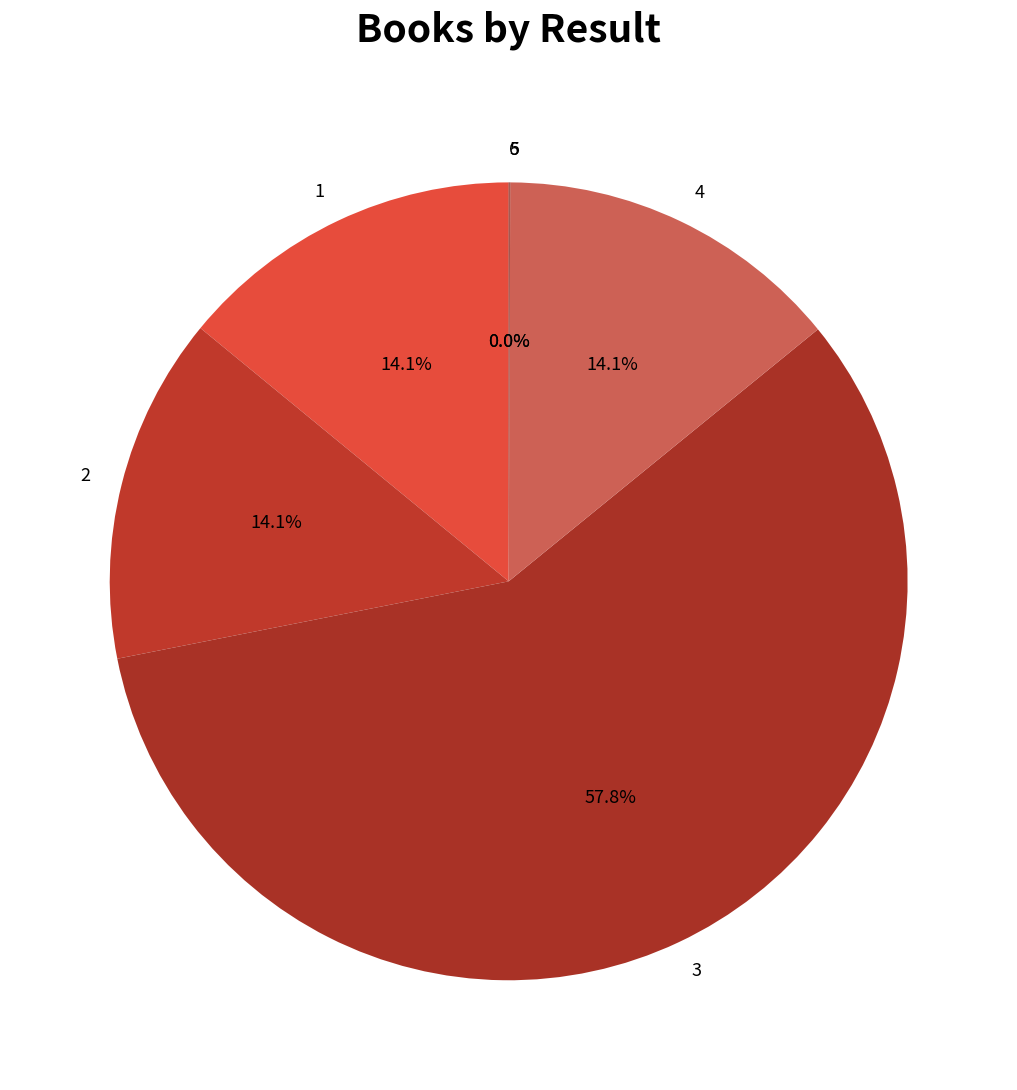

The 1 slice represents 2% of the pie. True or false?

False